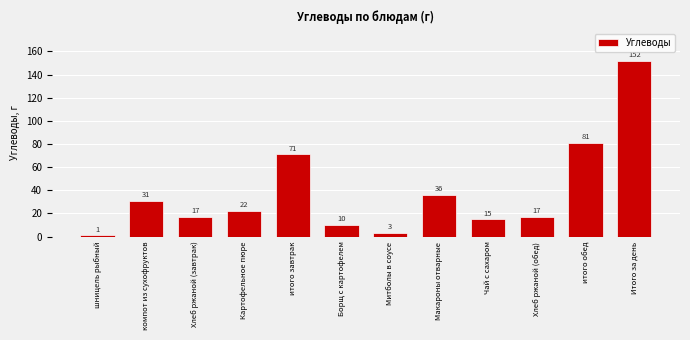

Reading left to right, what are all the values shown in this chart?

шницель рыбный=1	компот из сухофруктов=31	Хлеб ржаной (завтрак)=17	Картофельное пюре=22	итого завтрак=71	Борщ с картофелем=10	Митболы в соусе=3	Макароны отварные=36	Чай с сахаром=15	Хлеб ржаной (обед)=17	итого обед=81	Итого за день=152